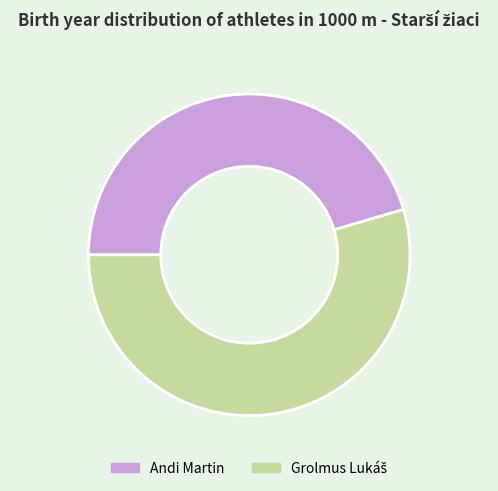

Does Andi Martin account for over 50% of the chart?

No